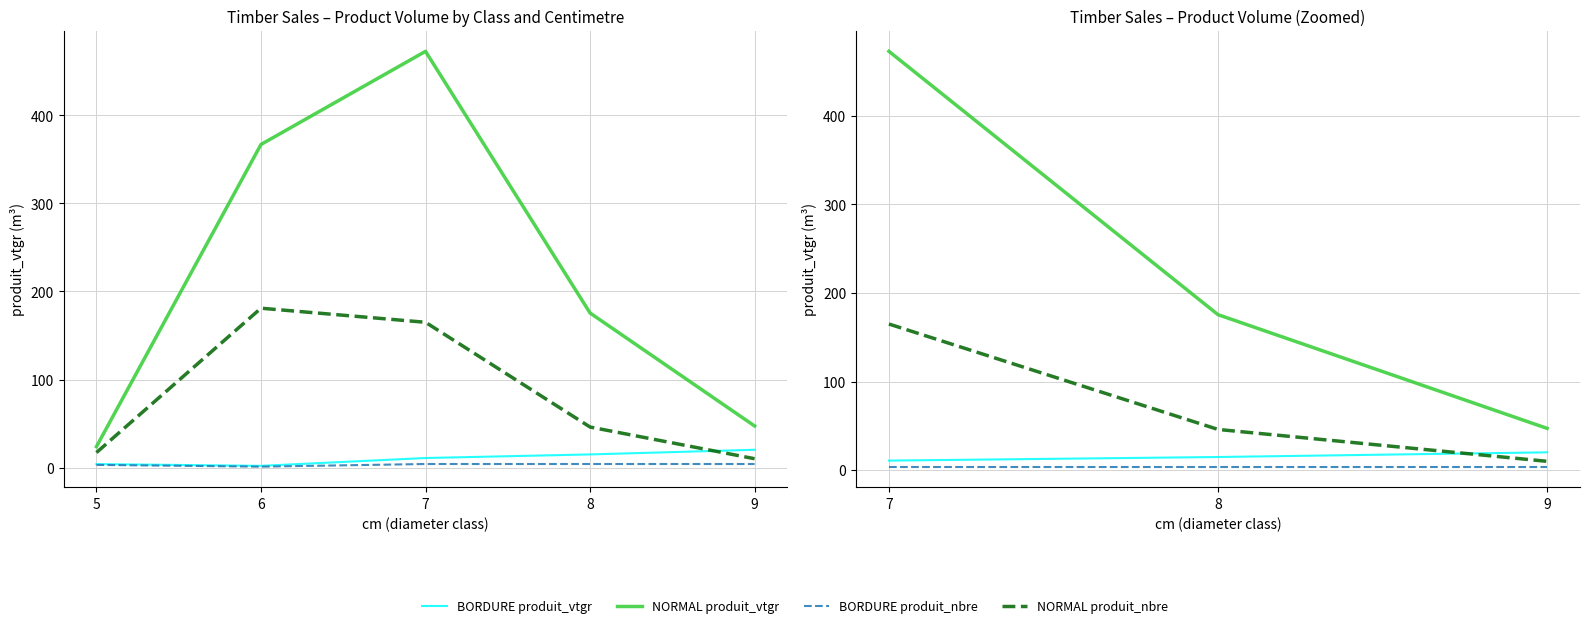

What is the value of the BORDURE produit_nbre point at the 1st from the left?

4.0